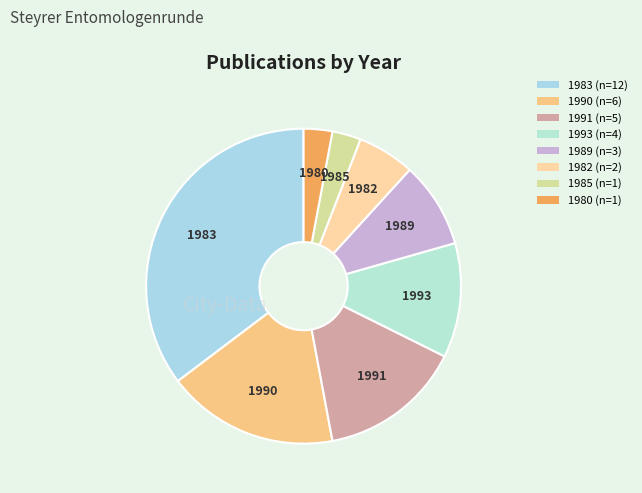

Does 1990 account for over 50% of the chart?

No